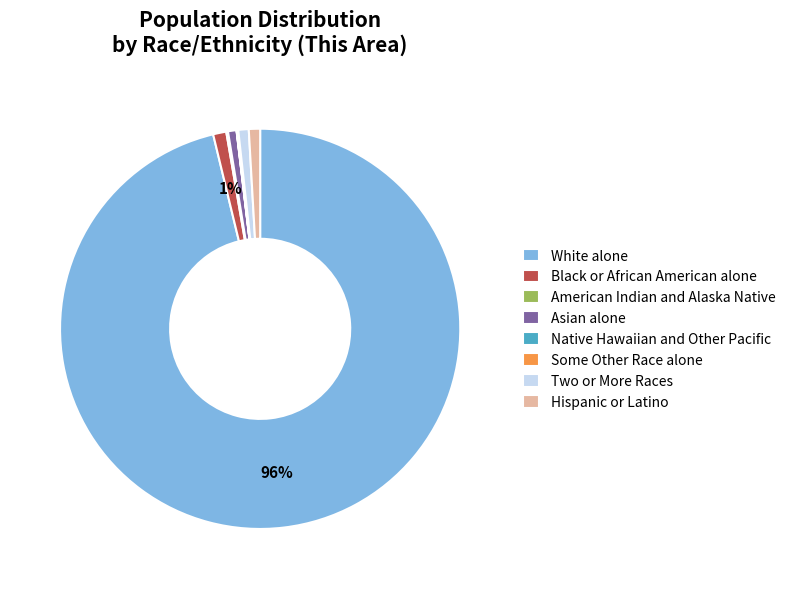

What is the majority slice?

White alone